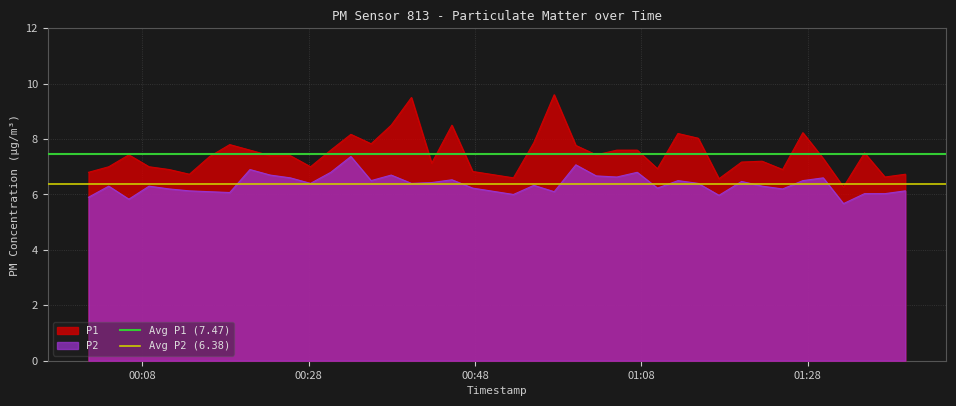

True or false: P1 and P2 cross at least once.

False